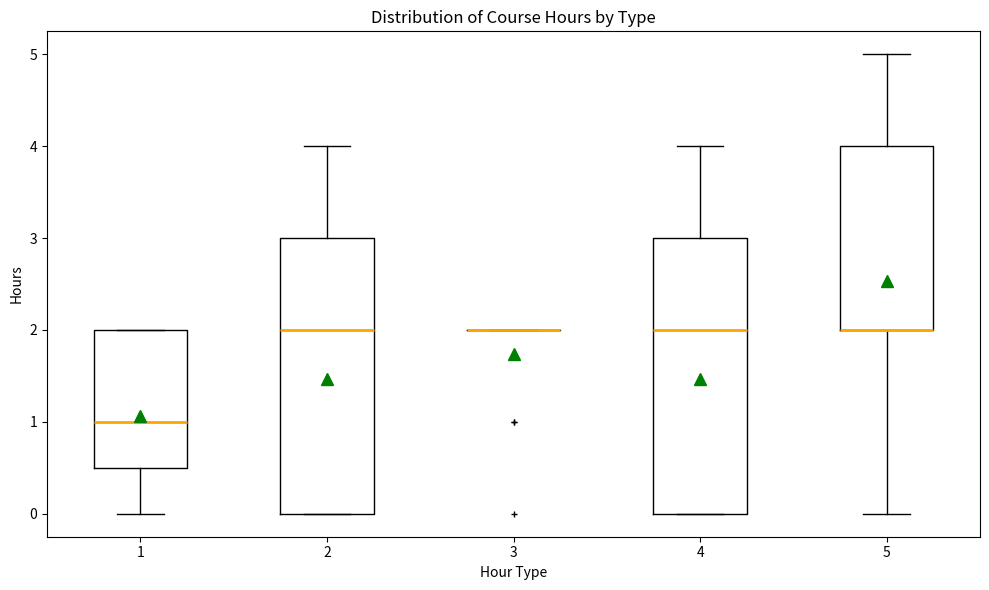

Reading left to right, read every box against the y-axis: the position of its median line, the range the box covers, and the ends of its whiskers. The values are not printed on the chart, so give them approximately, as read against the axis.

1: median 1.0, box 0.5 to 2.0, whiskers 0.0 to 2.0
2: median 2.0, box 0.0 to 3.0, whiskers 0.0 to 4.0
3: box collapsed to a line at 2.0, whiskers 2.0 to 2.0
4: median 2.0, box 0.0 to 3.0, whiskers 0.0 to 4.0
5: median 2.0 (drawn on the box's lower edge), box 2.0 to 4.0, whiskers 0.0 to 5.0